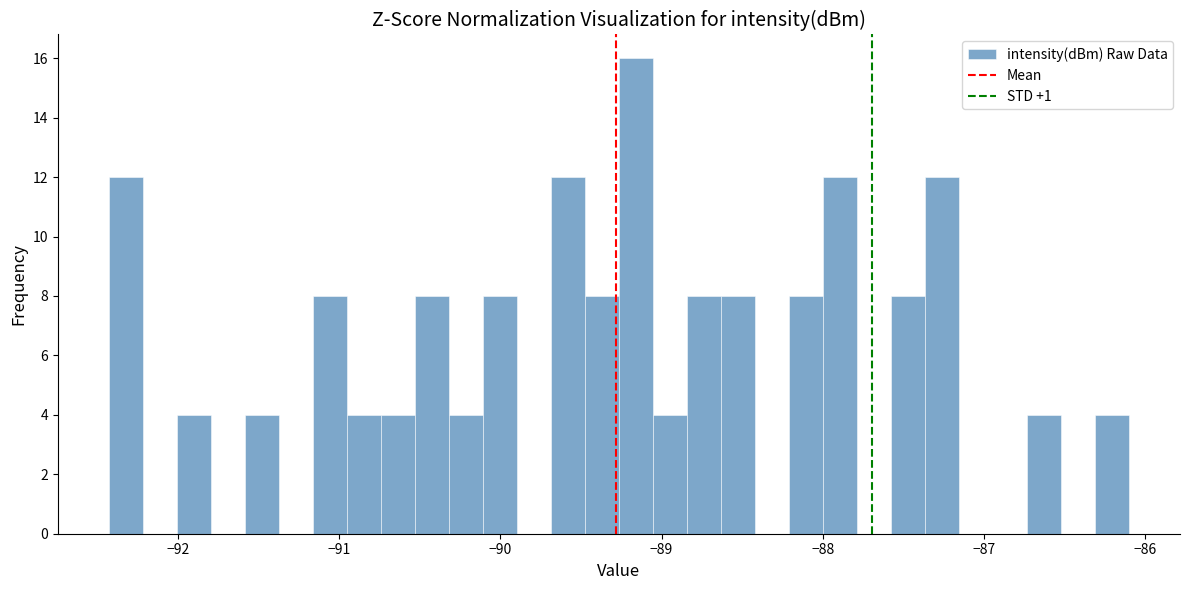

Read against the x-axis, roughly where is the centre of the tallest bar?

-89.2